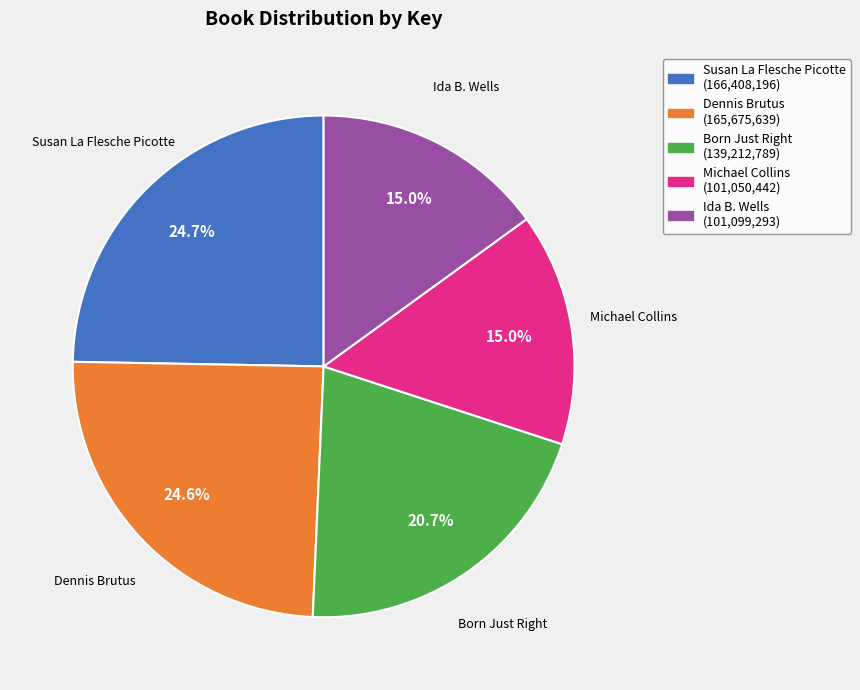

Do Ida B. Wells (101,099,293) and Dennis Brutus (165,675,639) together represent more than half of the pie?

No